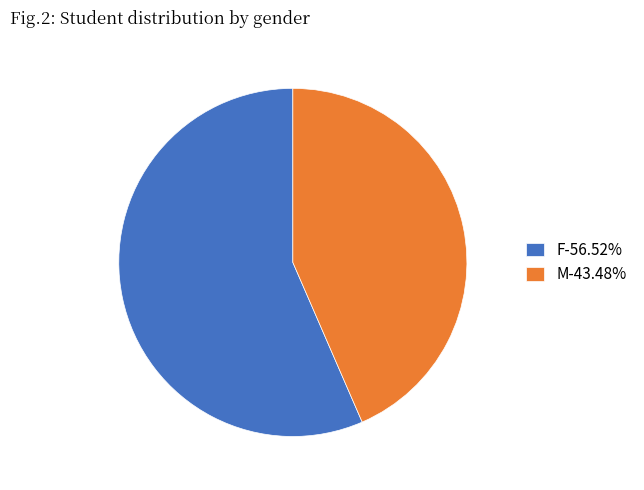

Combined, do F-56.52% and M-43.48% account for over 50%?

Yes